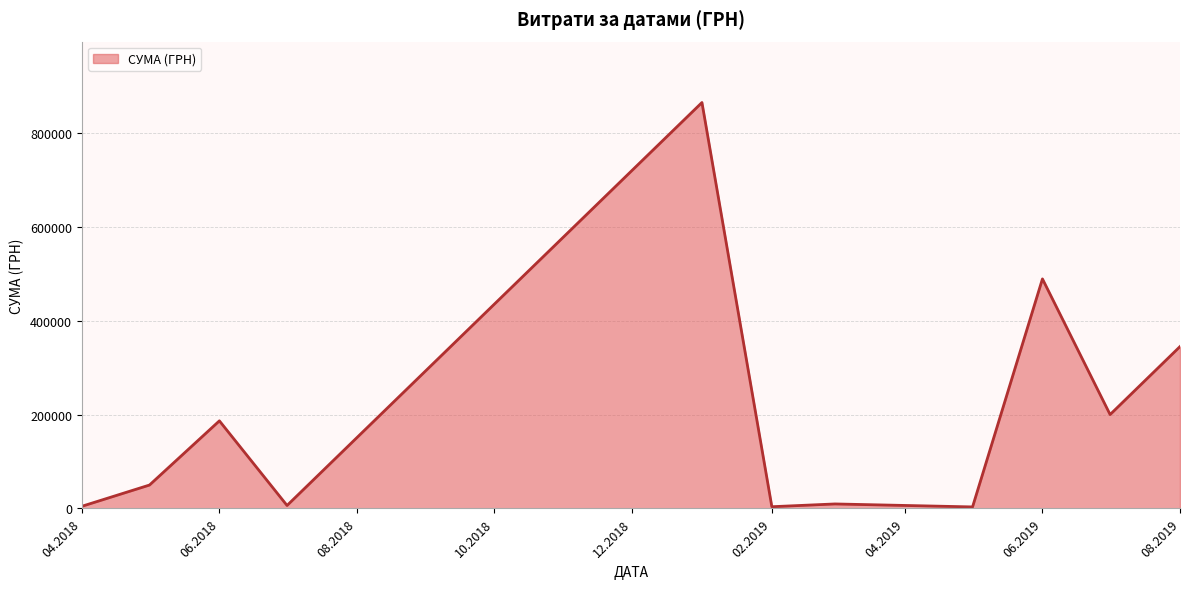

What is the difference between the maximum and minimum values?

861740.1